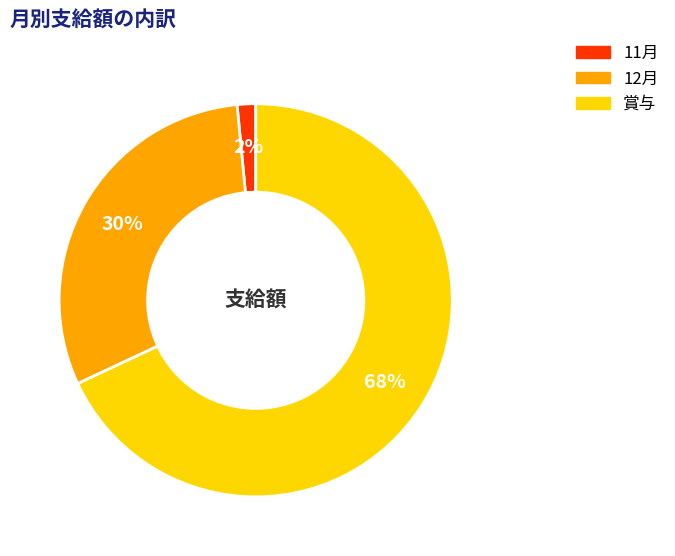

To the nearest percent, what is the average slice percentage?

33%